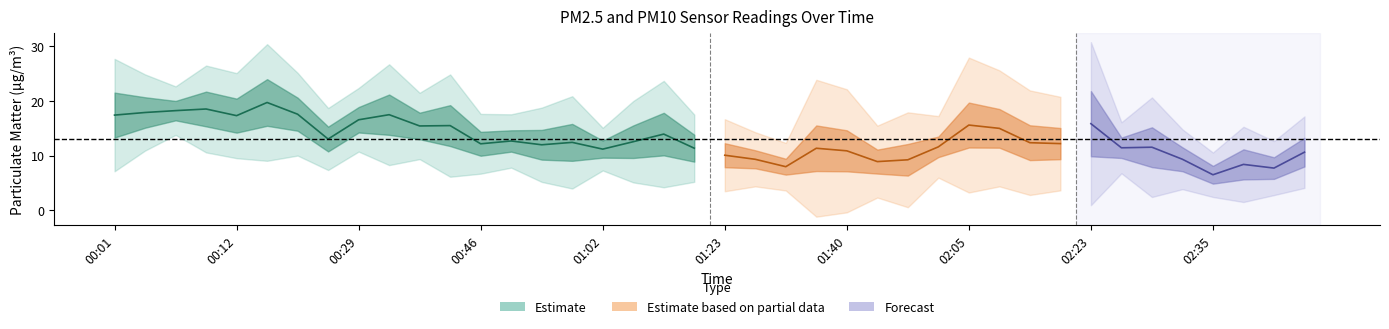

What is the label of the 2nd point from the right?

02:40